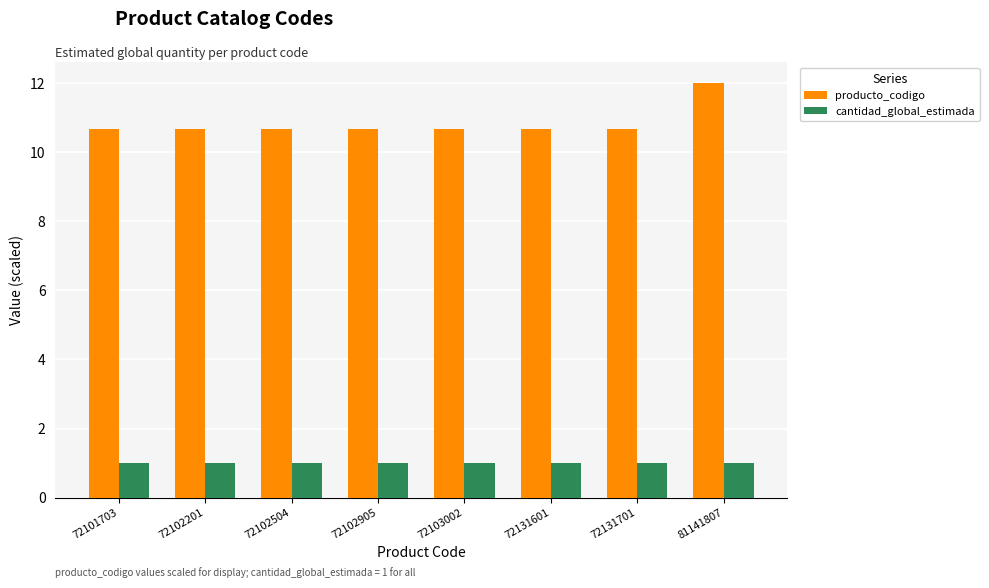

Reading left to right, list all the values displayed in this chart.

producto_codigo: 72101703=10.7	72102201=10.7	72102504=10.7	72102905=10.7	72103002=10.7	72131601=10.7	72131701=10.7	81141807=12.0
cantidad_global_estimada: 72101703=1.0	72102201=1.0	72102504=1.0	72102905=1.0	72103002=1.0	72131601=1.0	72131701=1.0	81141807=1.0